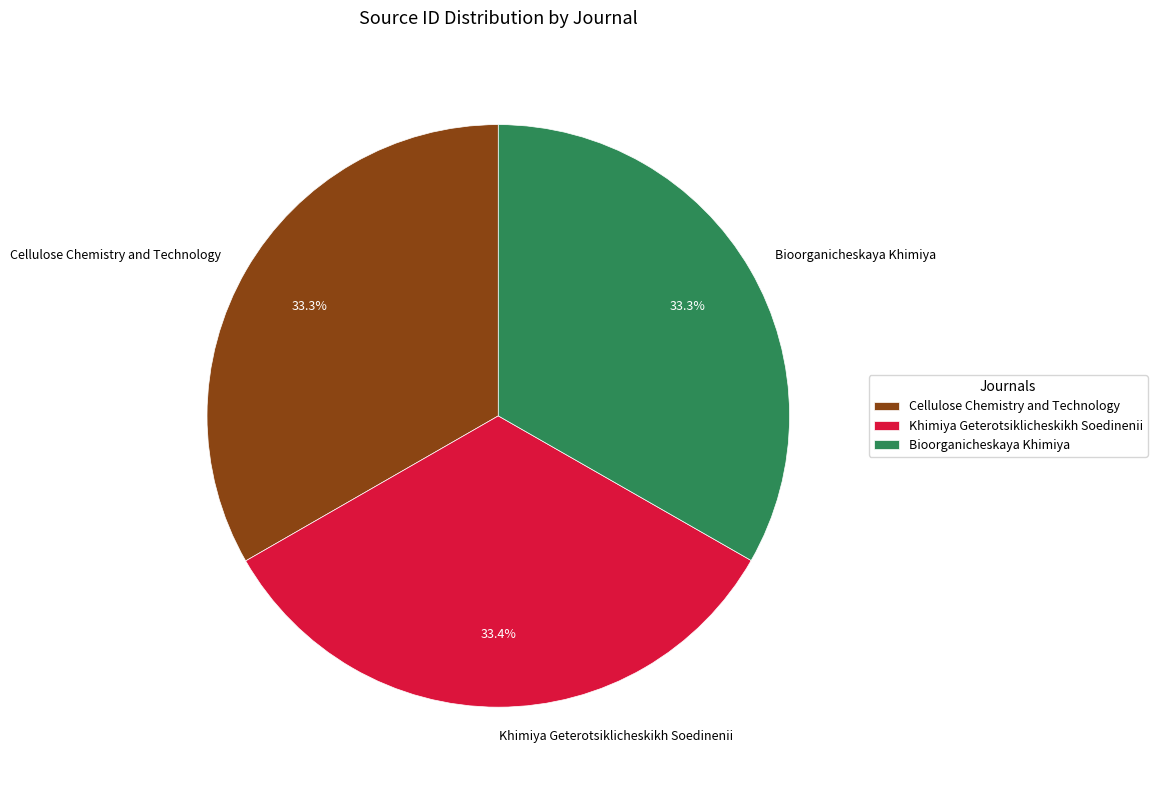

How many slices are in this pie chart?

3